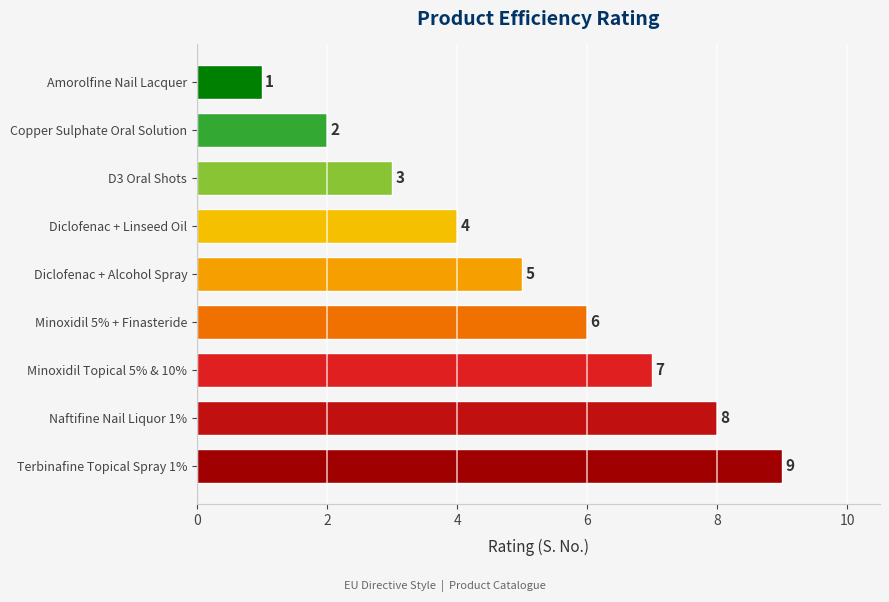

Rank the categories by value from highest to lowest.

Terbinafine Topical Spray 1%, Naftifine Nail Liquor 1%, Minoxidil Topical 5% & 10%, Minoxidil 5% + Finasteride, Diclofenac + Alcohol Spray, Diclofenac + Linseed Oil, D3 Oral Shots, Copper Sulphate Oral Solution, Amorolfine Nail Lacquer